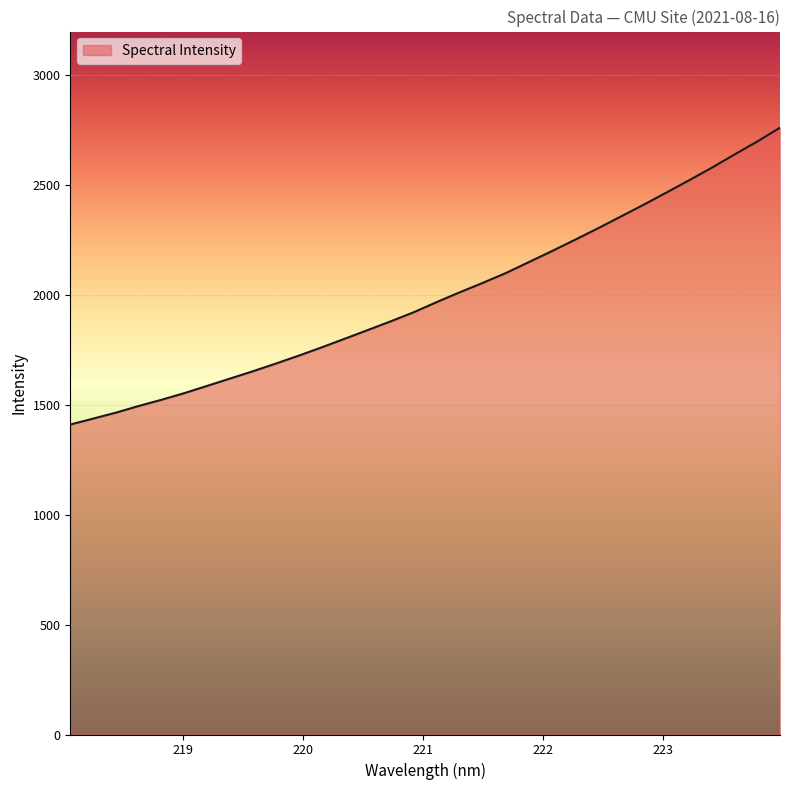

What is the difference between the maximum and minimum values?

1351.3